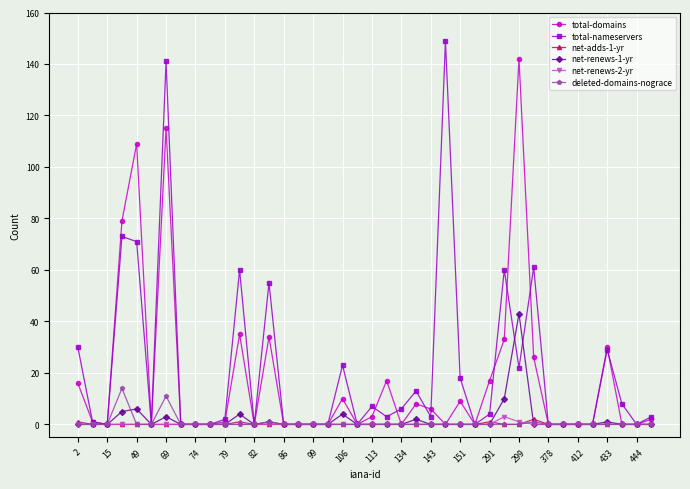

Which series has the widest spread of values?

total-nameservers